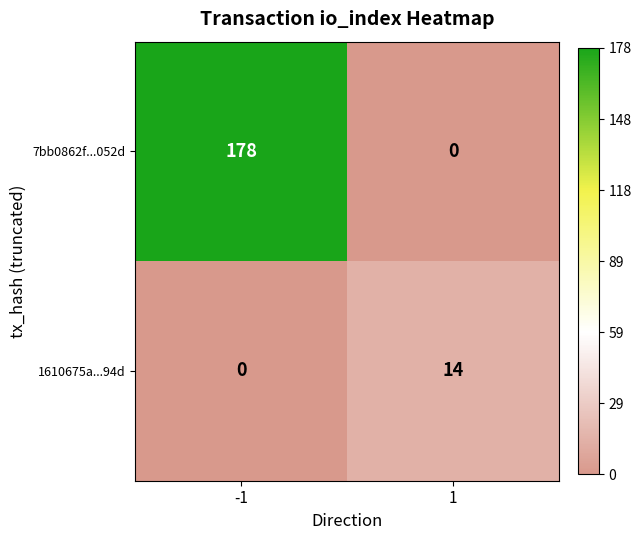

Which series has the largest total across all categories?

7bb0862f...052d